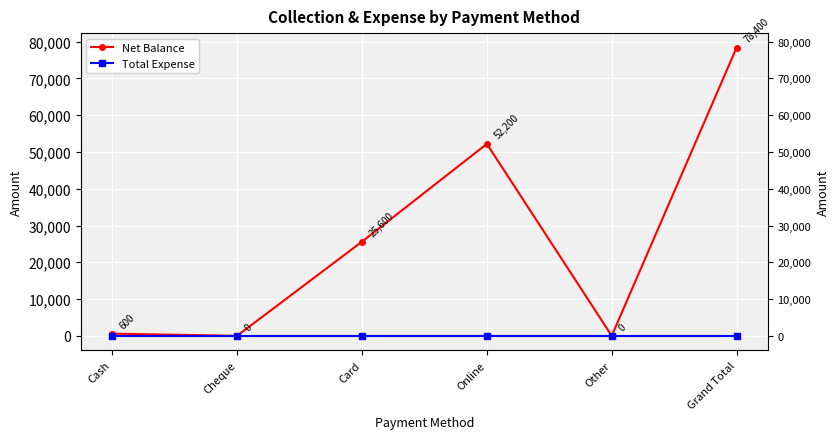

Where is Total Expense nearest to the value 0?

Cash